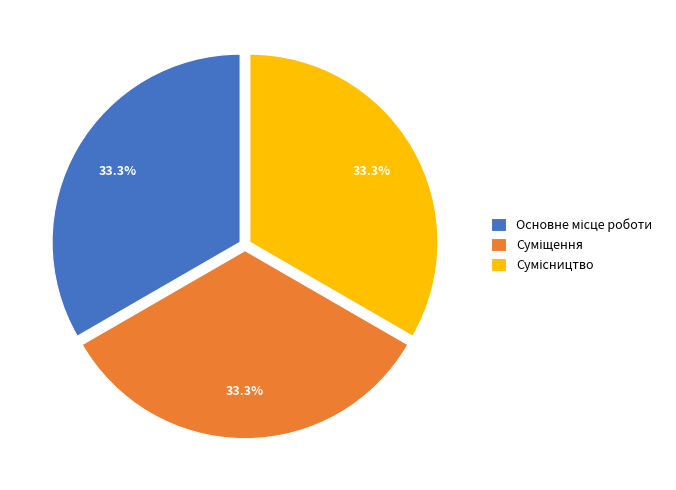

Is there any slice that represents more than half of the pie?

No